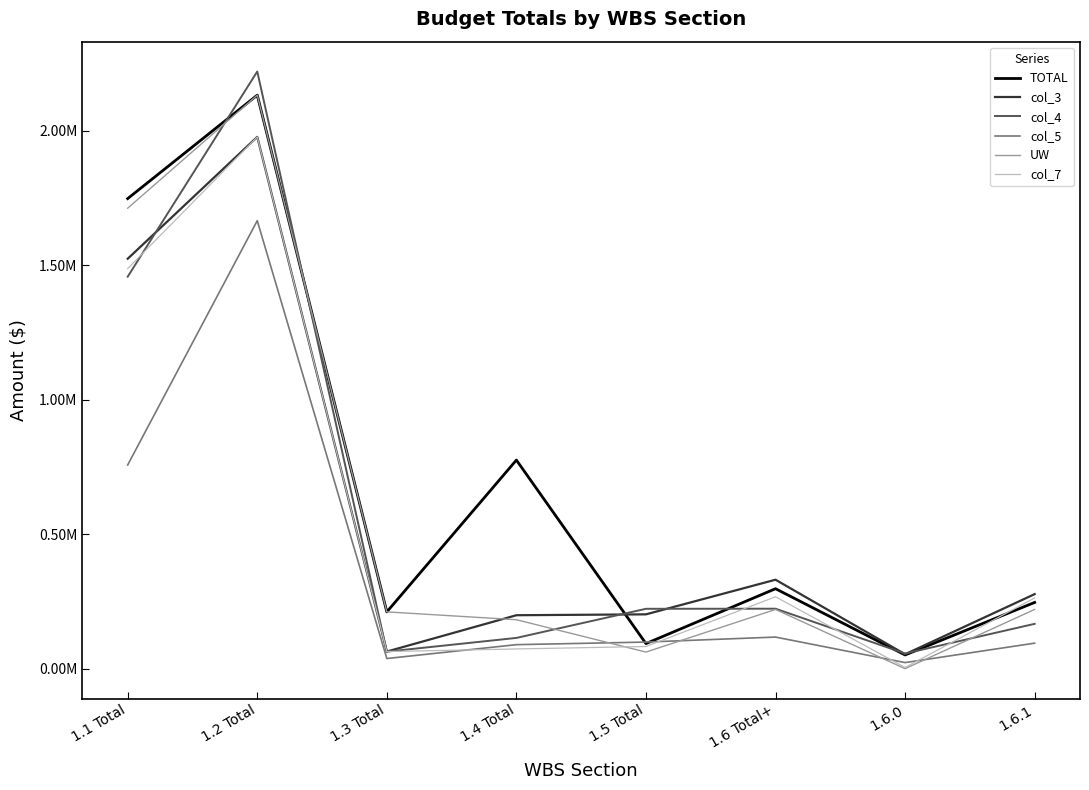

What is the difference between the highest and lowest values at 1.5 Total?

160846.0